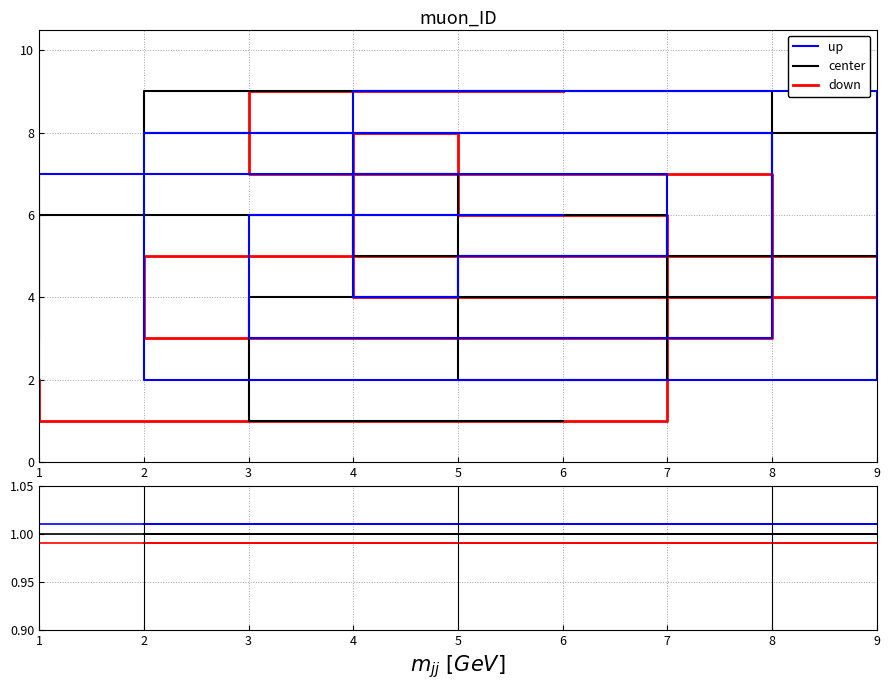

Is it true that up equals 1.0 at 8?

True